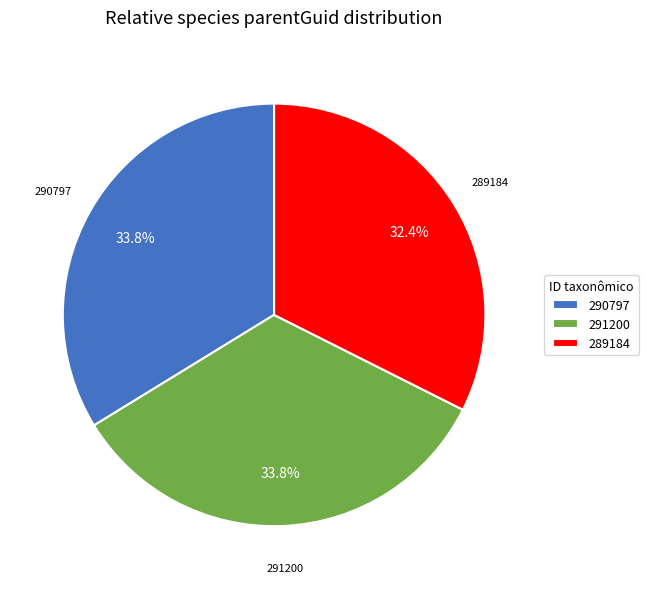

Combined, what portion of the pie is 291200 and 290797?

67.6%